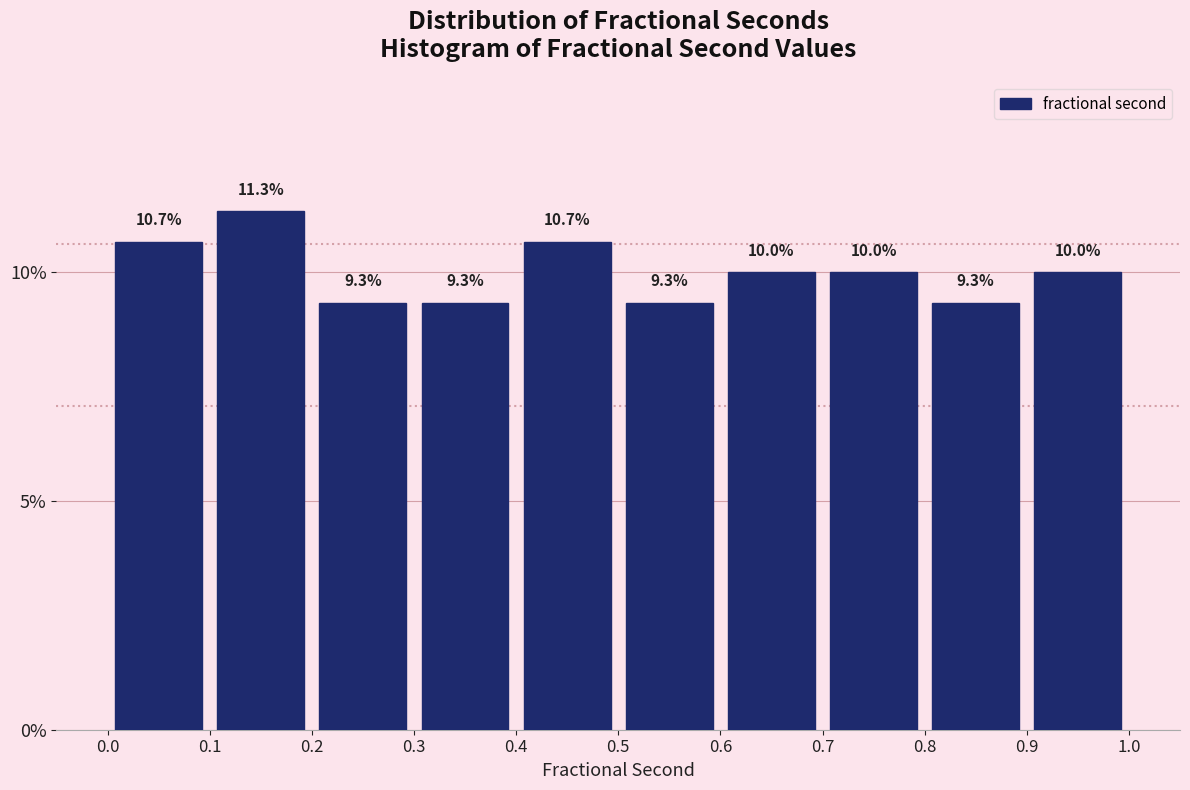

Reading left to right, list every bar in this chart as the range it spans on the x-axis followed by its height.

0.0 to 0.1: 10.7
0.1 to 0.2: 11.3
0.2 to 0.3: 9.3
0.3 to 0.4: 9.3
0.4 to 0.5: 10.7
0.5 to 0.6: 9.3
0.6 to 0.7: 10.0
0.7 to 0.8: 10.0
0.8 to 0.9: 9.3
0.9 to 1.0: 10.0